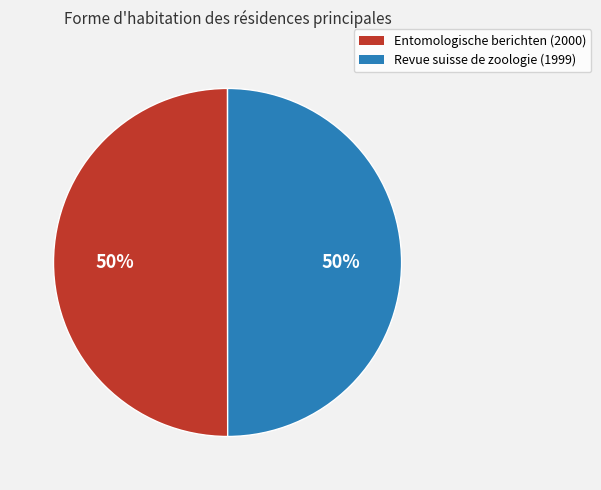

Is the sum of Revue suisse de zoologie (1999) and Entomologische berichten (2000) greater than half?

Yes